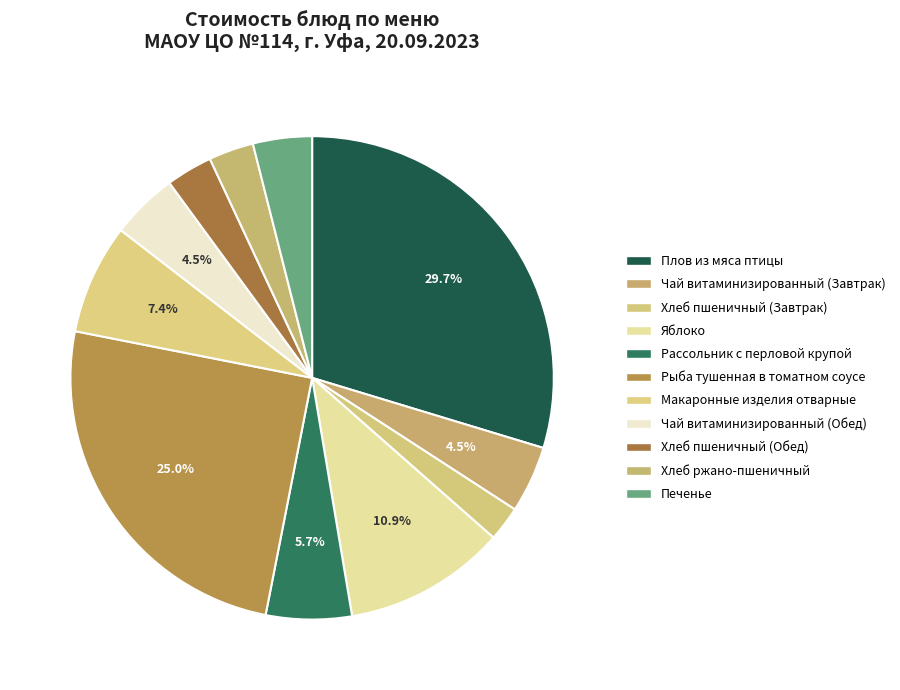

What is the smallest slice in the pie chart?

Хлеб пшеничный (Завтрак)